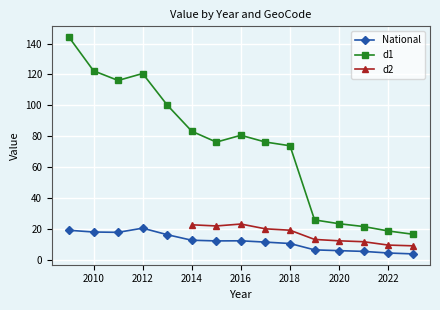

At which category is the sum across all series the highest?

2009